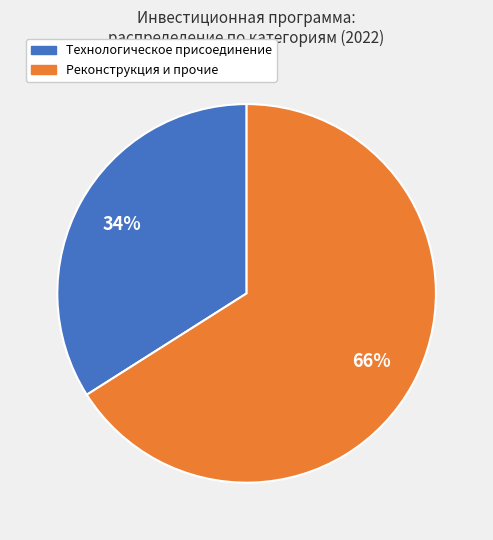

To the nearest percent, what is the difference between the largest and smallest slice percentages?

32%